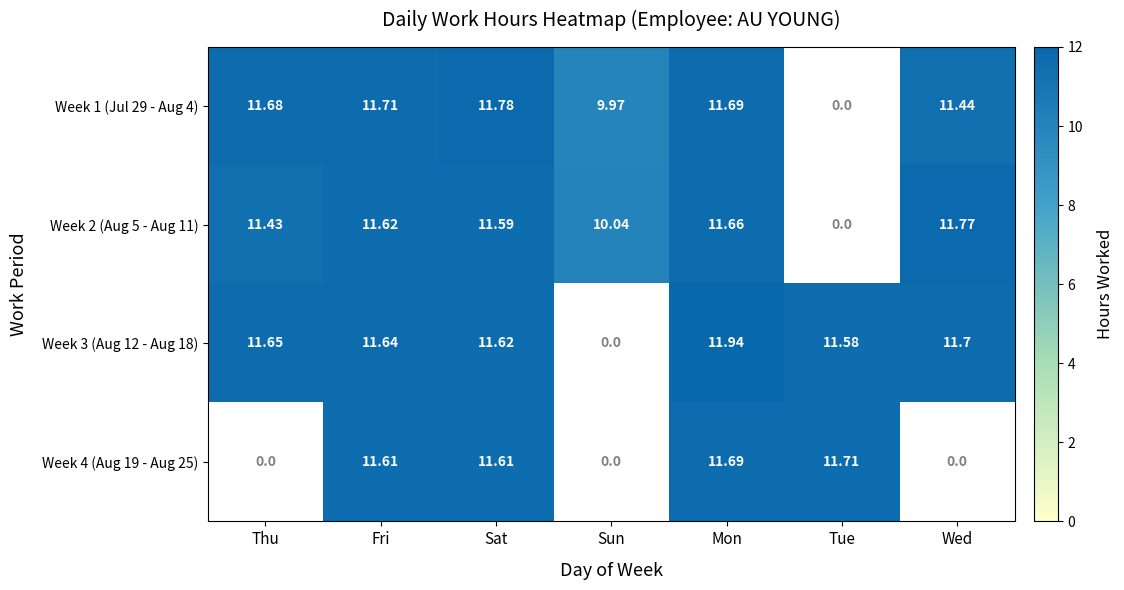

Rank the series by their maximum value, from highest to lowest.

Week 3 (Aug 12 - Aug 18), Week 1 (Jul 29 - Aug 4), Week 2 (Aug 5 - Aug 11), Week 4 (Aug 19 - Aug 25)